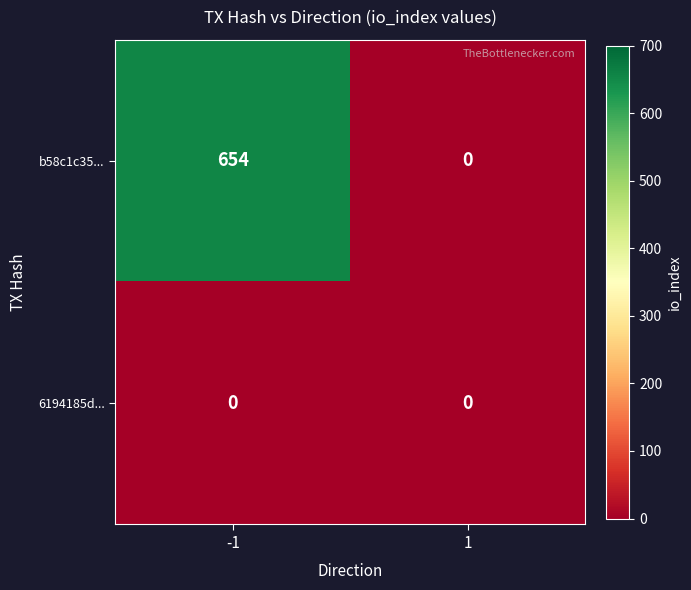

True or false: 6194185d... has a value of 0 at 1.

True